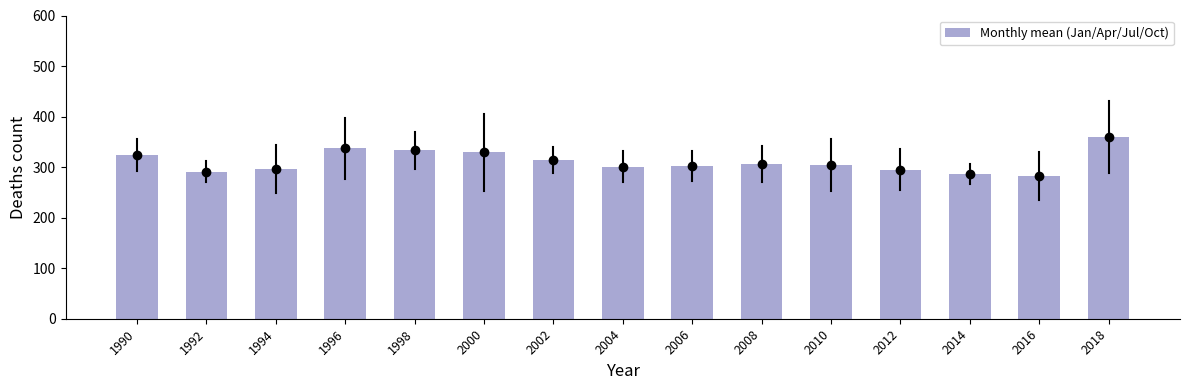

Count the number of data series in this chart.

1